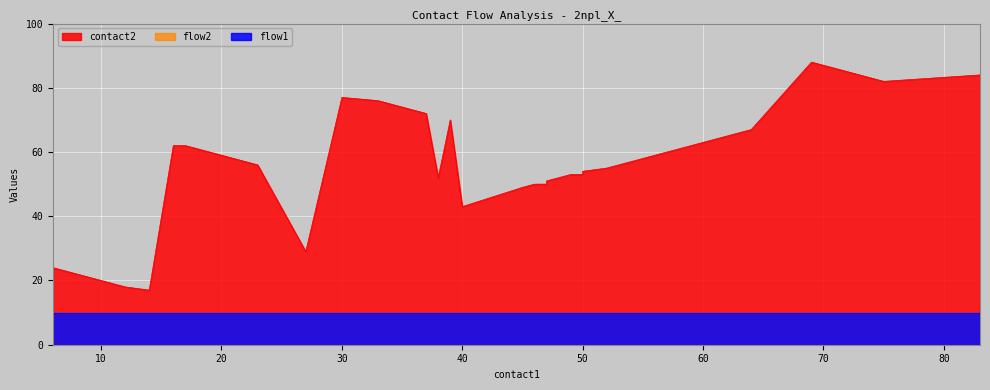

How many data points does each series have?

34